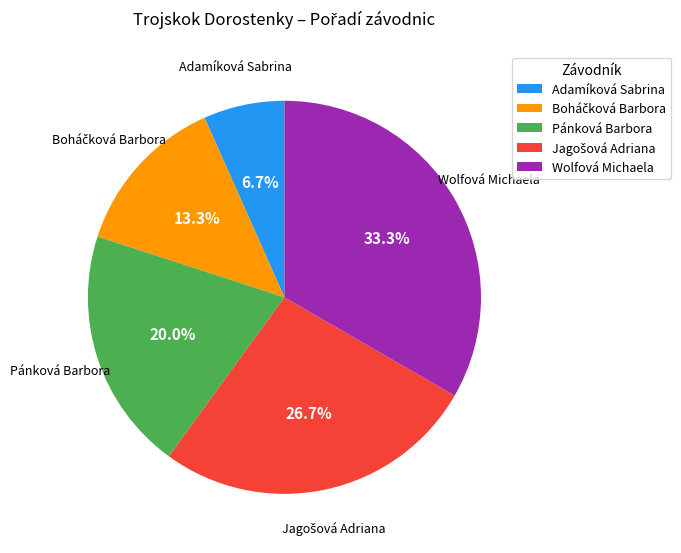

Combined, do Wolfová Michaela and Adamíková Sabrina account for over 50%?

No